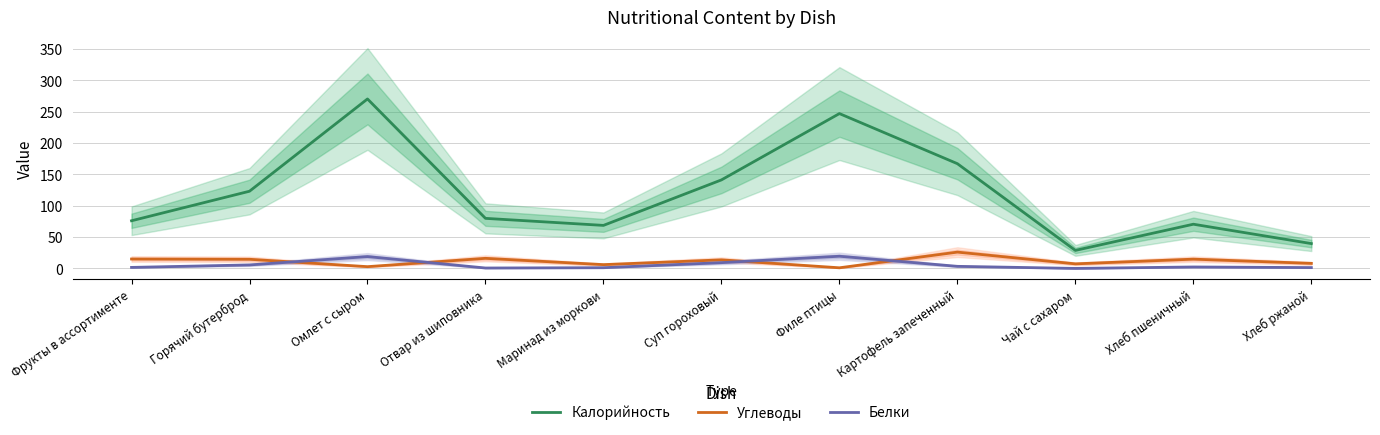

What is the difference between the highest and lowest values at Суп гороховый?

132.0